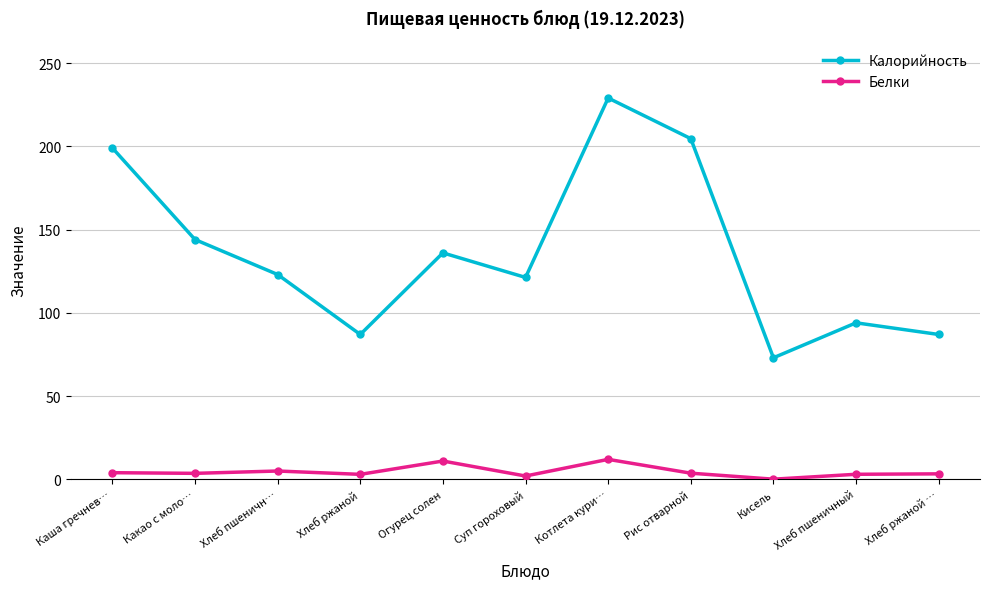

What is the minimum value shown in the chart?

0.1